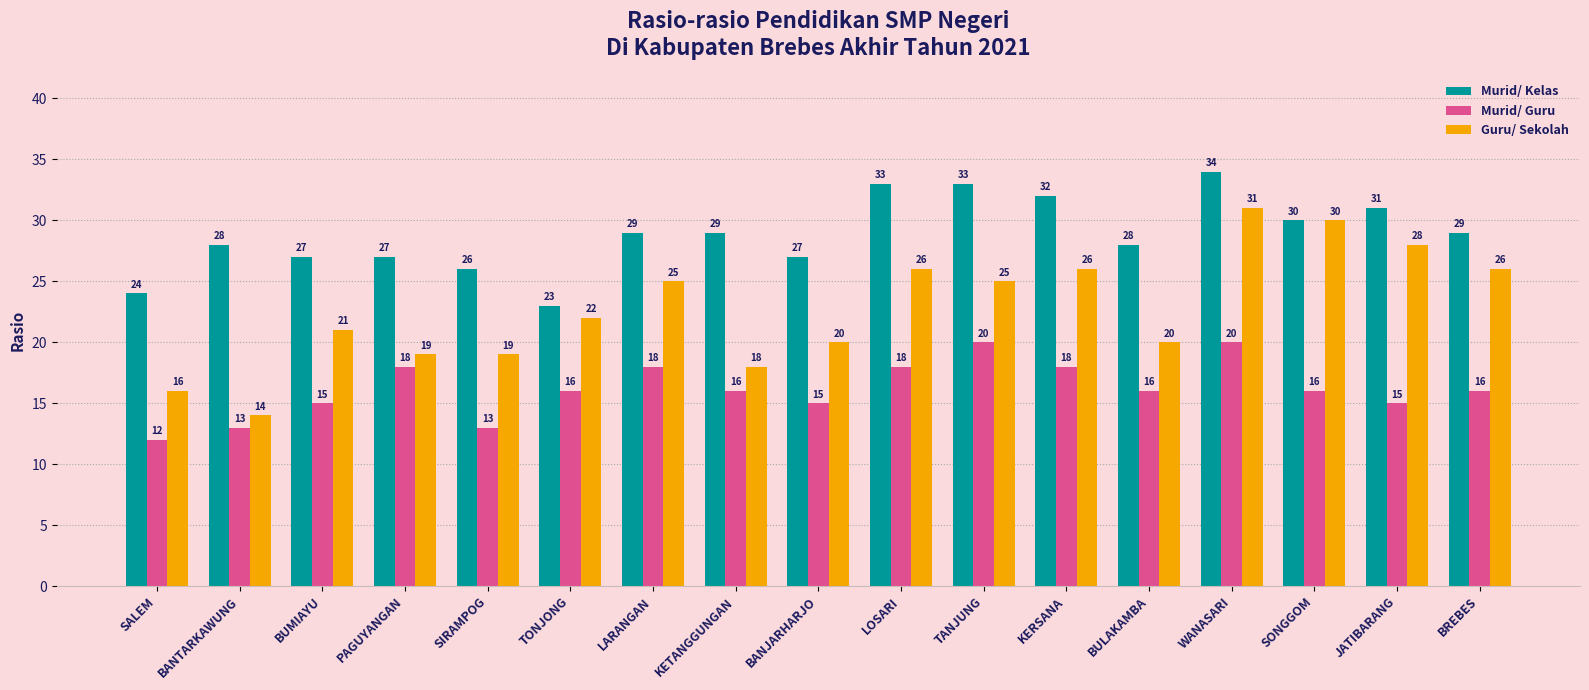

How many data points in Guru/ Sekolah are less than 22?

8